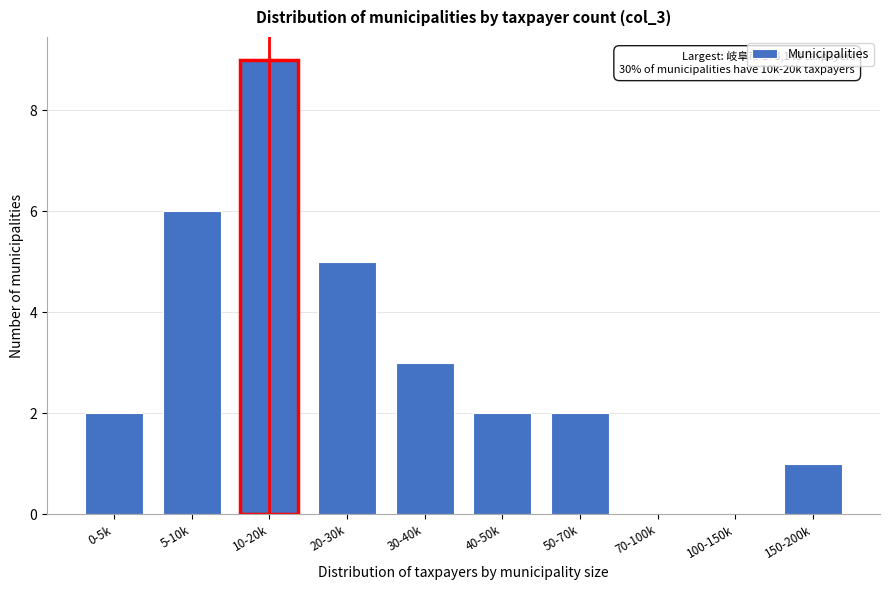

Reading left to right, transcribe all the data shown in this chart.

0-5k=2	5-10k=6	10-20k=9	20-30k=5	30-40k=3	40-50k=2	50-70k=2	70-100k=0	100-150k=0	150-200k=1